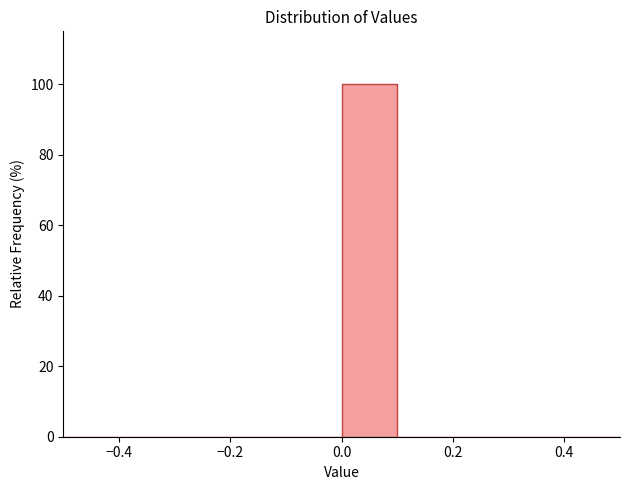

Reading left to right, transcribe this chart: for each bar, give the range it covers on the x-axis and its height. The values are not printed on the chart, so give them approximately, as read against the axis.

-0.5 to -0.4: 0
-0.4 to -0.3: 0
-0.3 to -0.2: 0
-0.2 to -0.1: 0
-0.1 to 0.0: 0
0.0 to 0.1: 100
0.1 to 0.2: 0
0.2 to 0.3: 0
0.3 to 0.4: 0
0.4 to 0.5: 0